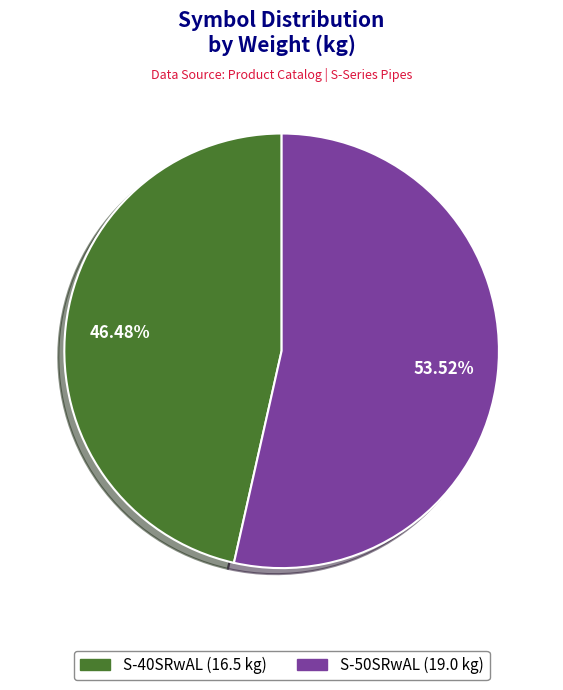

What percentage is the S-40SRwAL slice, to the nearest percent?

46%